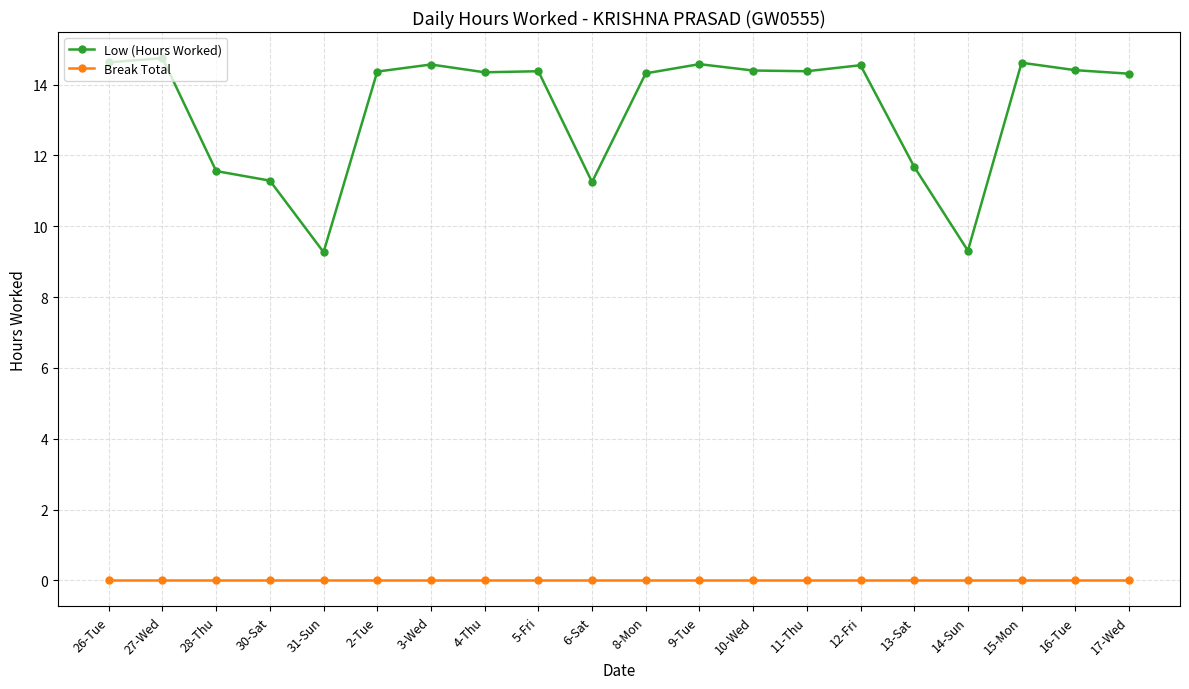

At which label does Low (Hours Worked) first exceed 14?

26-Tue